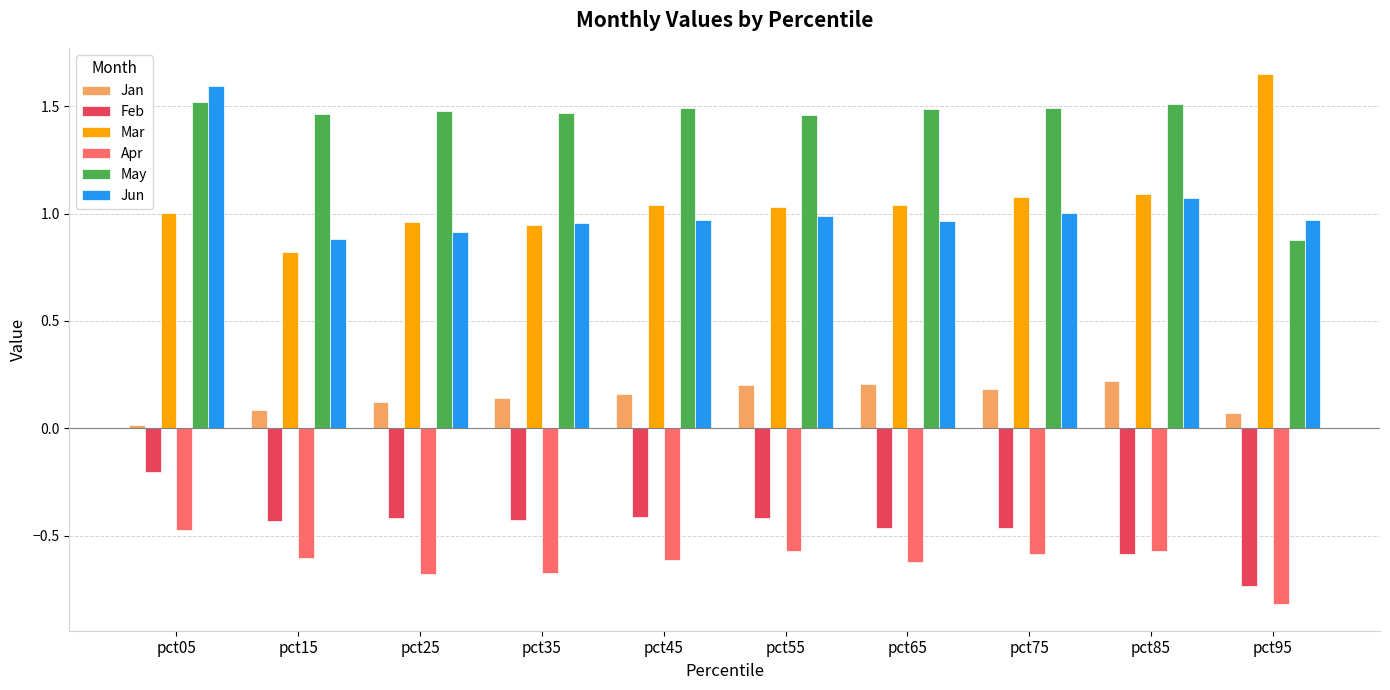

How many groups of bars are there?

10